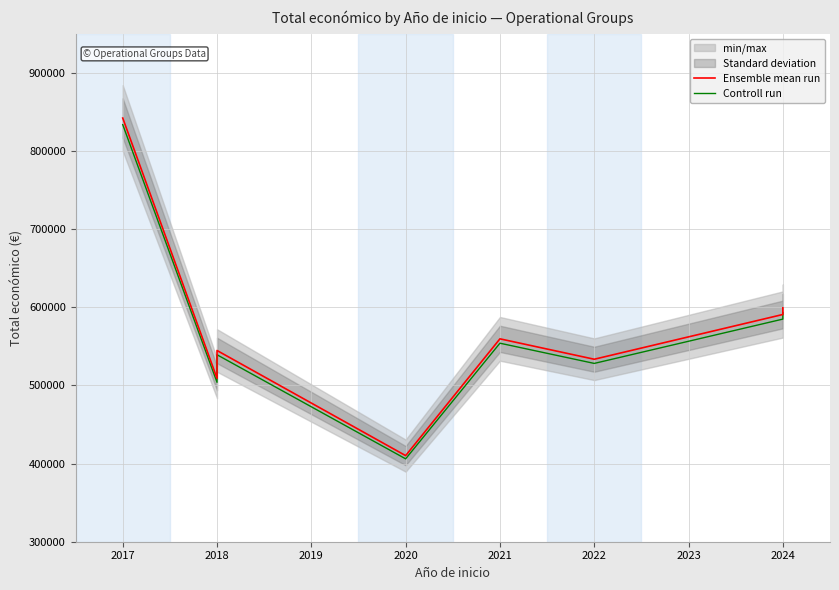

List the series in order of their peak value, lowest first.

Controll run, Ensemble mean run